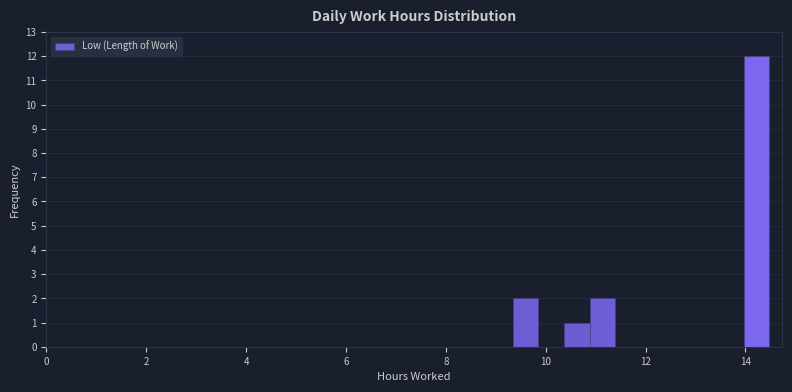

Read against the x-axis, roughly where is the centre of the tallest bar?

14.2